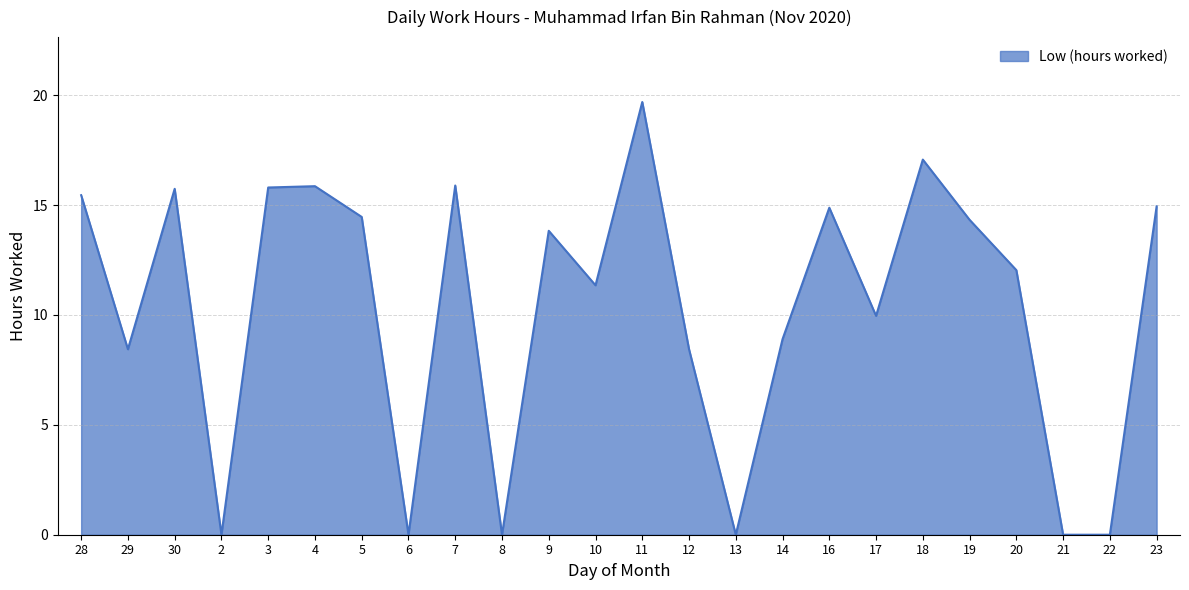

What is the difference between the maximum and second lowest values?

19.7